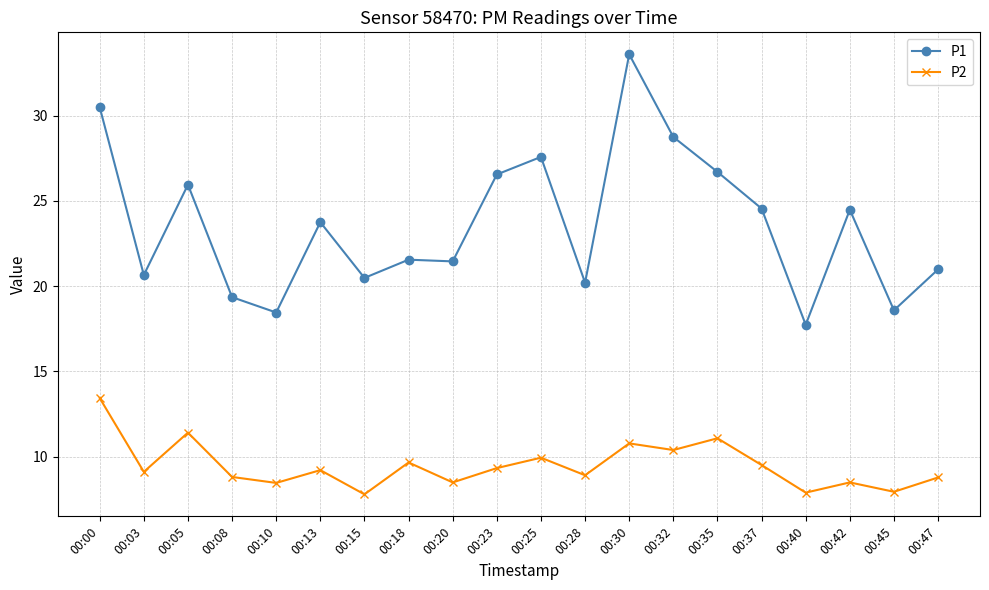

Which series has the largest total across all categories?

P1